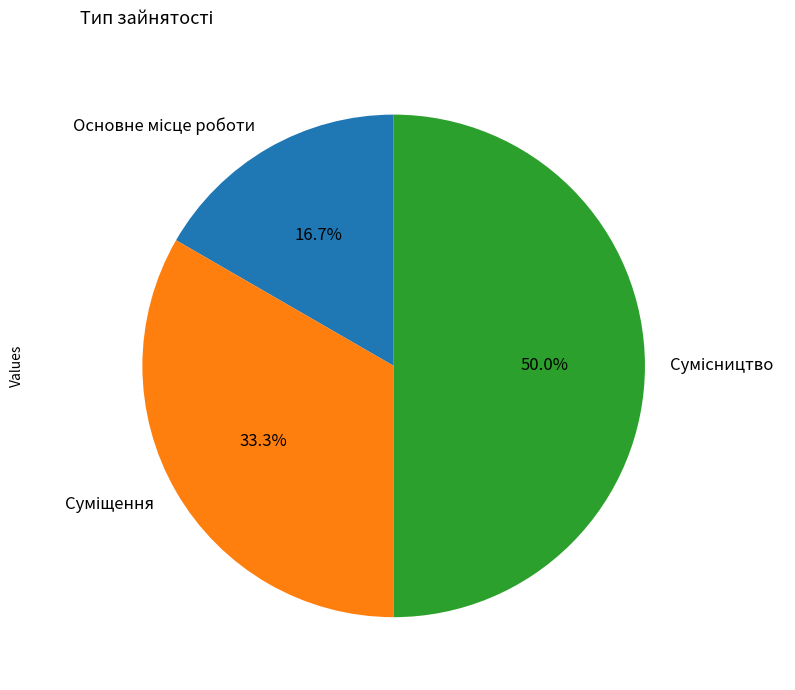

To the nearest percent, what is the difference between the largest and smallest slice percentages?

33%